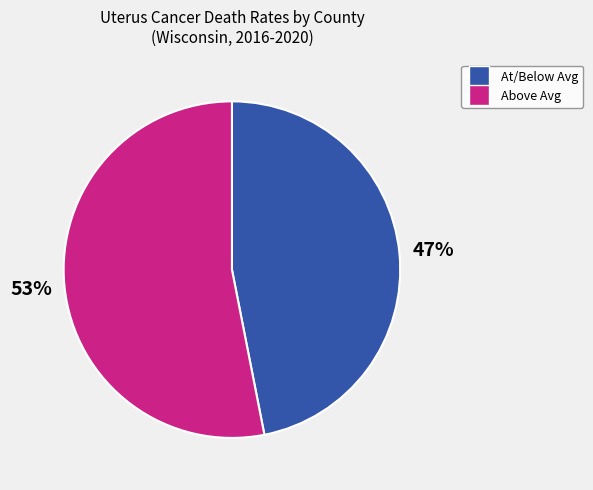

To the nearest percent, what is the difference between the largest and smallest slice percentages?

6%